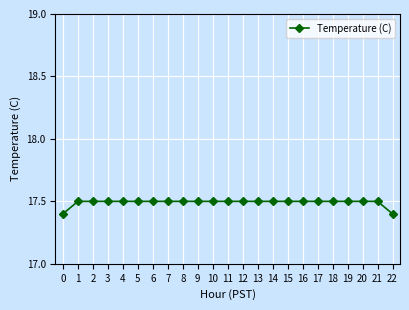

What is the difference between the maximum and second lowest values?

0.1